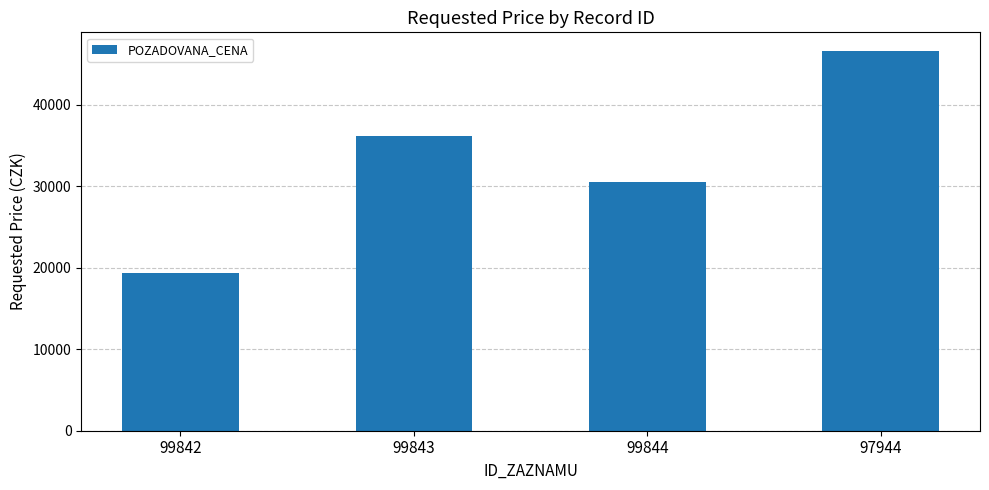

True or false: the data shows 46560 at 97944.

True